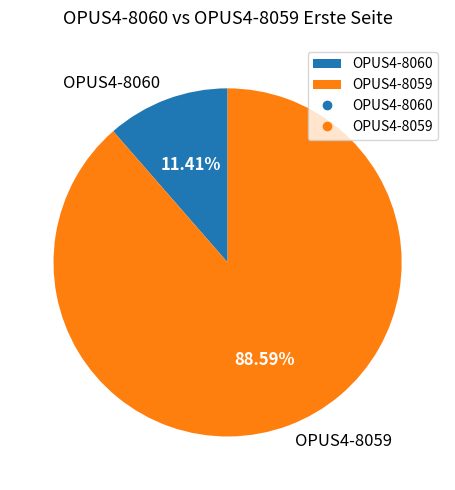

To the nearest percent, what portion does OPUS4-8060 represent?

11%